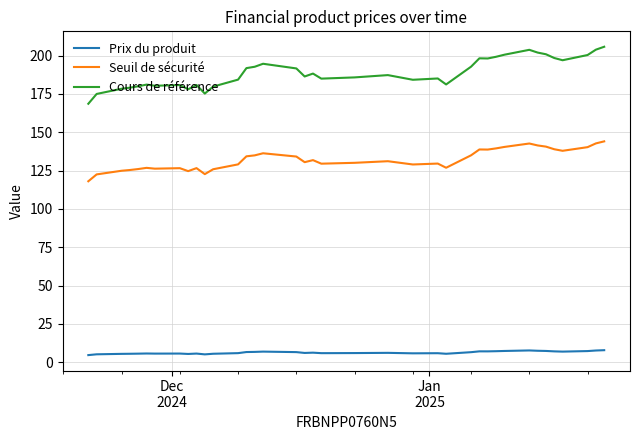

List the series in order of their peak value, lowest first.

Prix du produit, Seuil de sécurité, Cours de référence